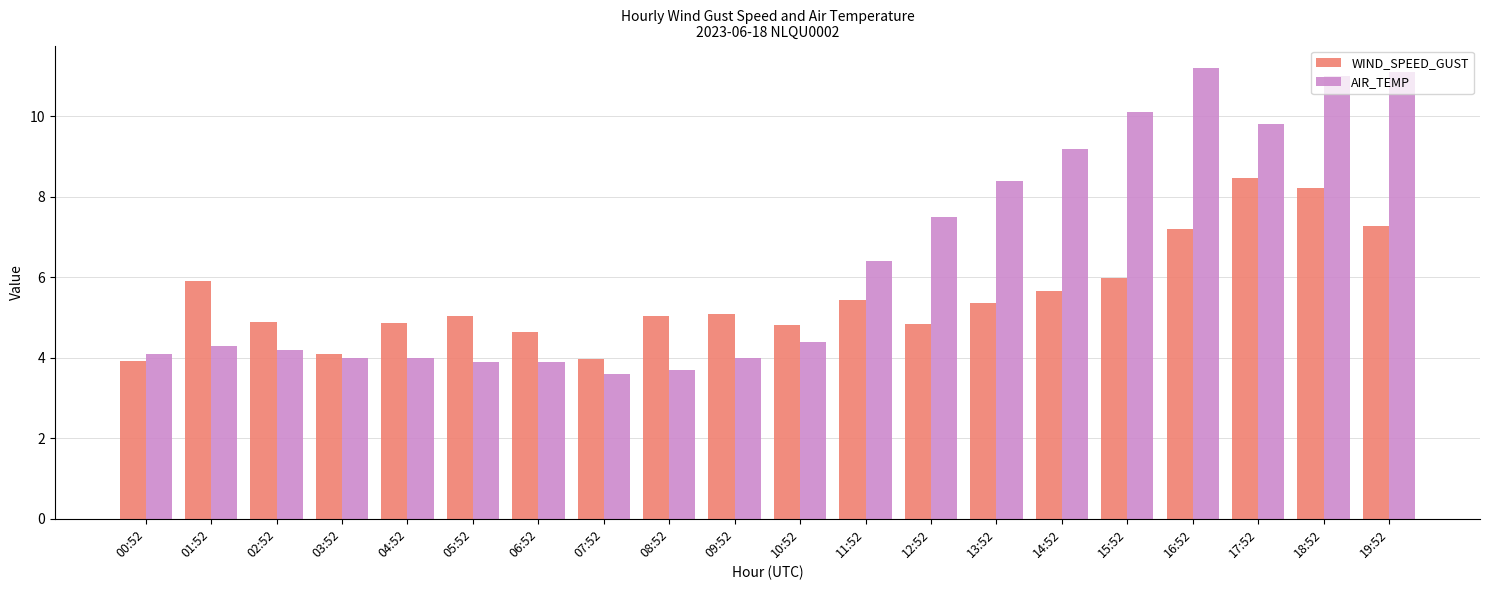

List the series in order of their peak value, highest first.

AIR_TEMP, WIND_SPEED_GUST